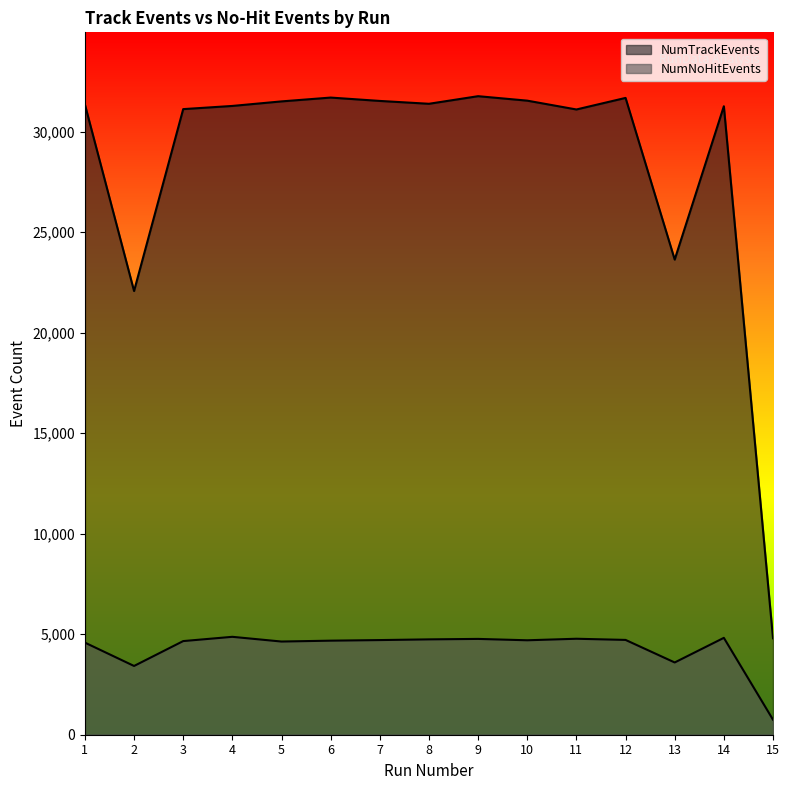

Reading left to right, list all the values displayed in this chart.

NumTrackEvents: 1=31349	2=22072	3=31120	4=31278	5=31504	6=31694	7=31527	8=31385	9=31763	10=31541	11=31102	12=31677	13=23635	14=31263	15=4797
NumNoHitEvents: 1=4582	2=3420	3=4658	4=4870	5=4635	6=4679	7=4708	8=4743	9=4766	10=4698	11=4774	12=4716	13=3594	14=4819	15=748